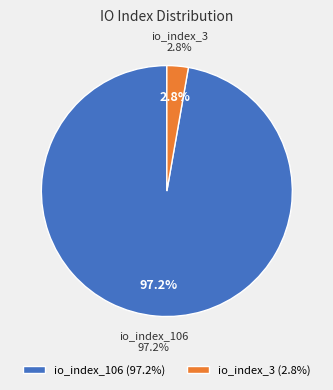

What is the largest slice in the pie chart?

io_index_106